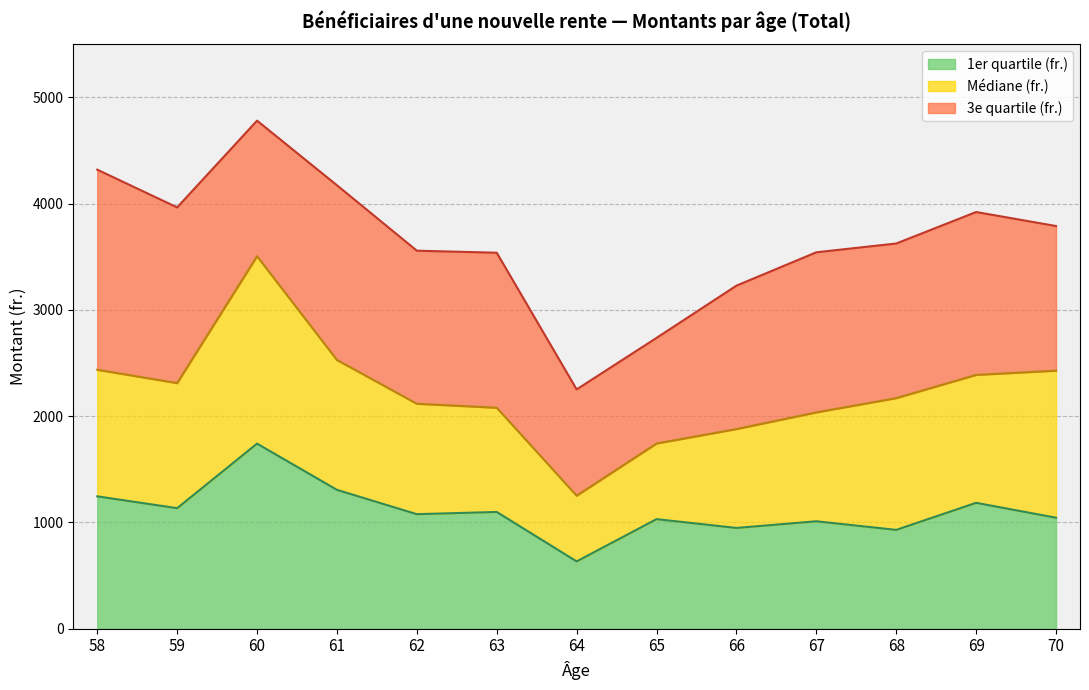

True or false: 3e quartile (fr.) has a value of 3965.5 at 59.

True